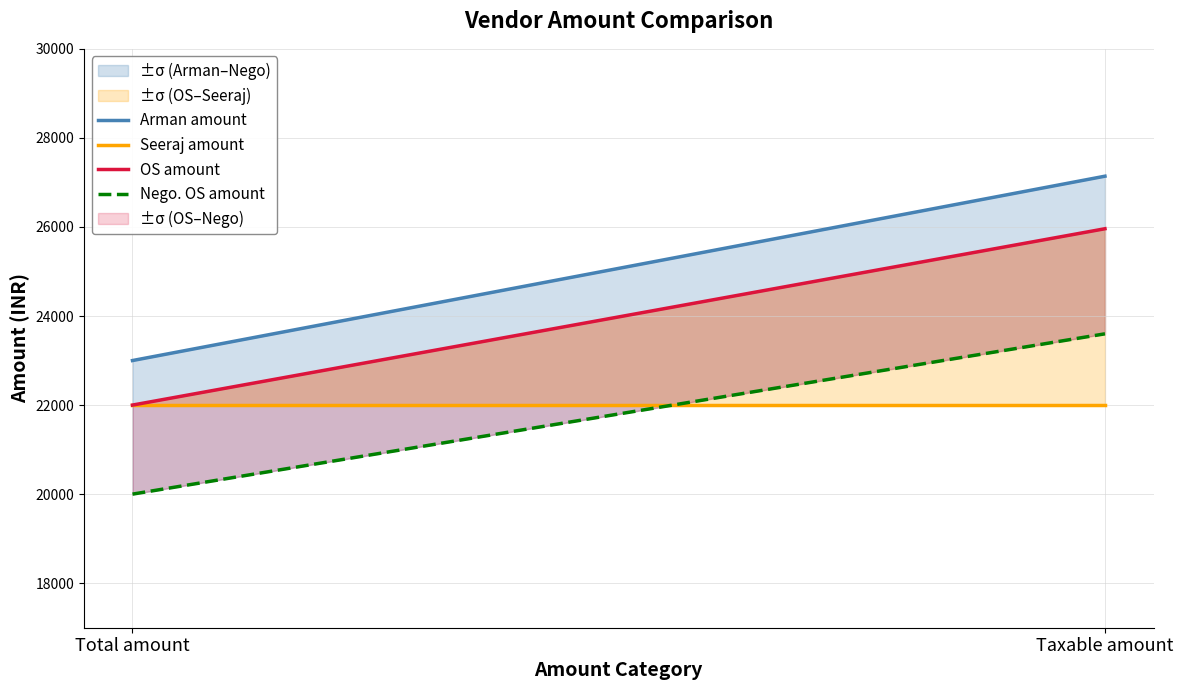

Reading right to left, extract all data points from this chart.

Arman amount: 27140	23000
Seeraj amount: 22000	22000
OS amount: 25960	22000
Nego. OS amount: 23600	20000